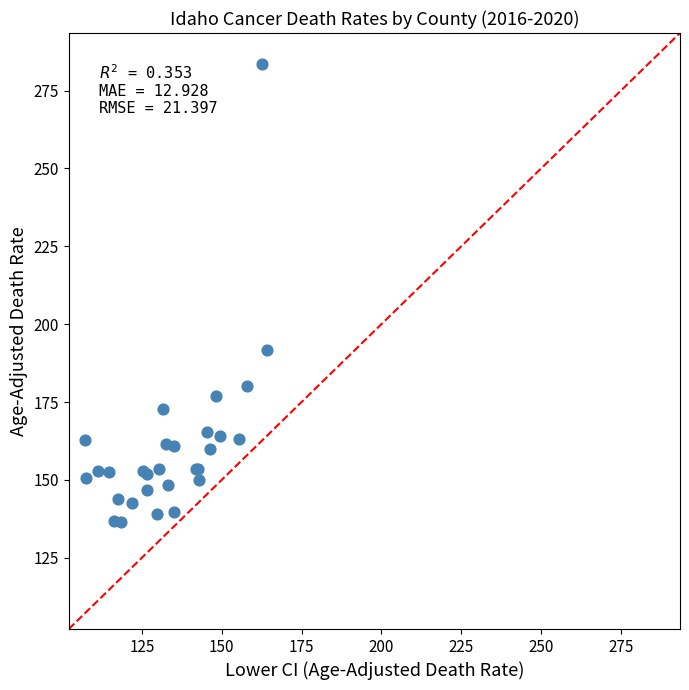

What Y value in the scatter plot is closest to 210?

191.6